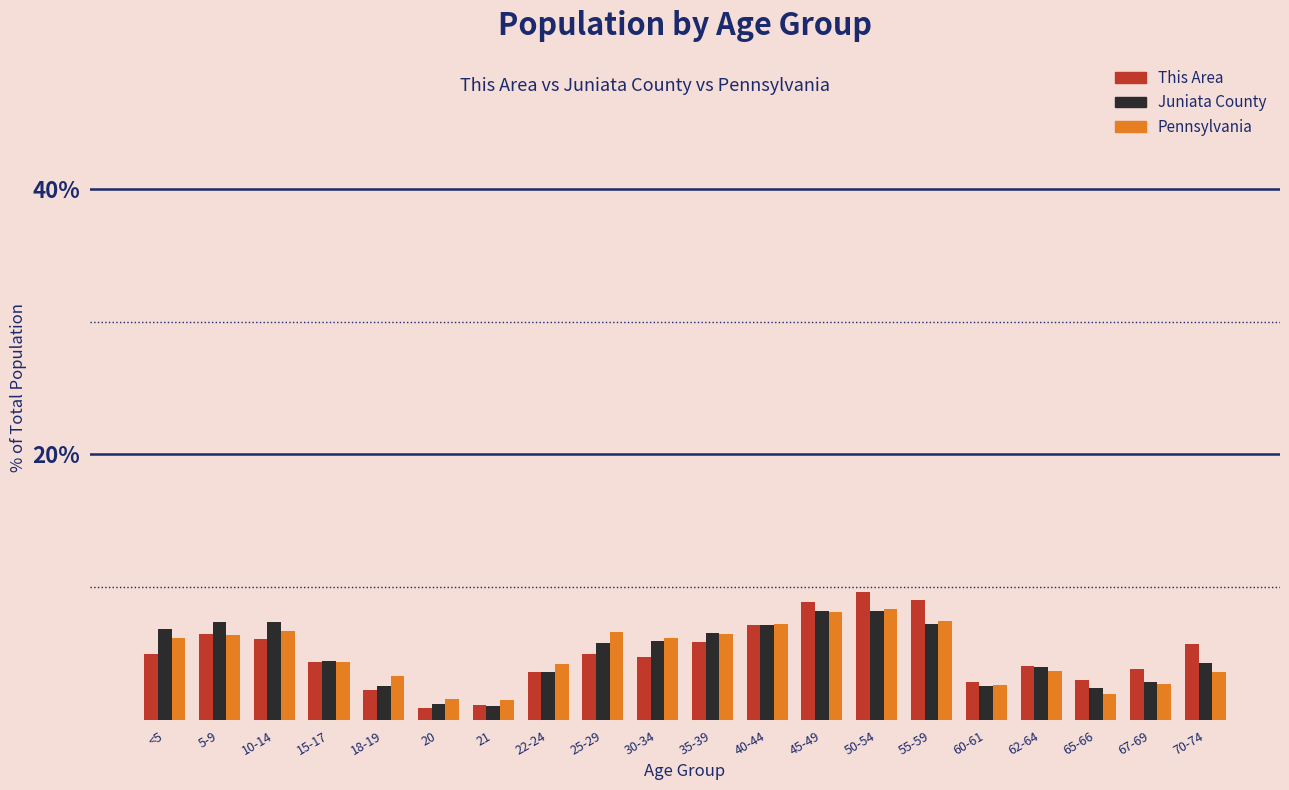

What is the spread (max minus min) of values at 30-34?

1.5